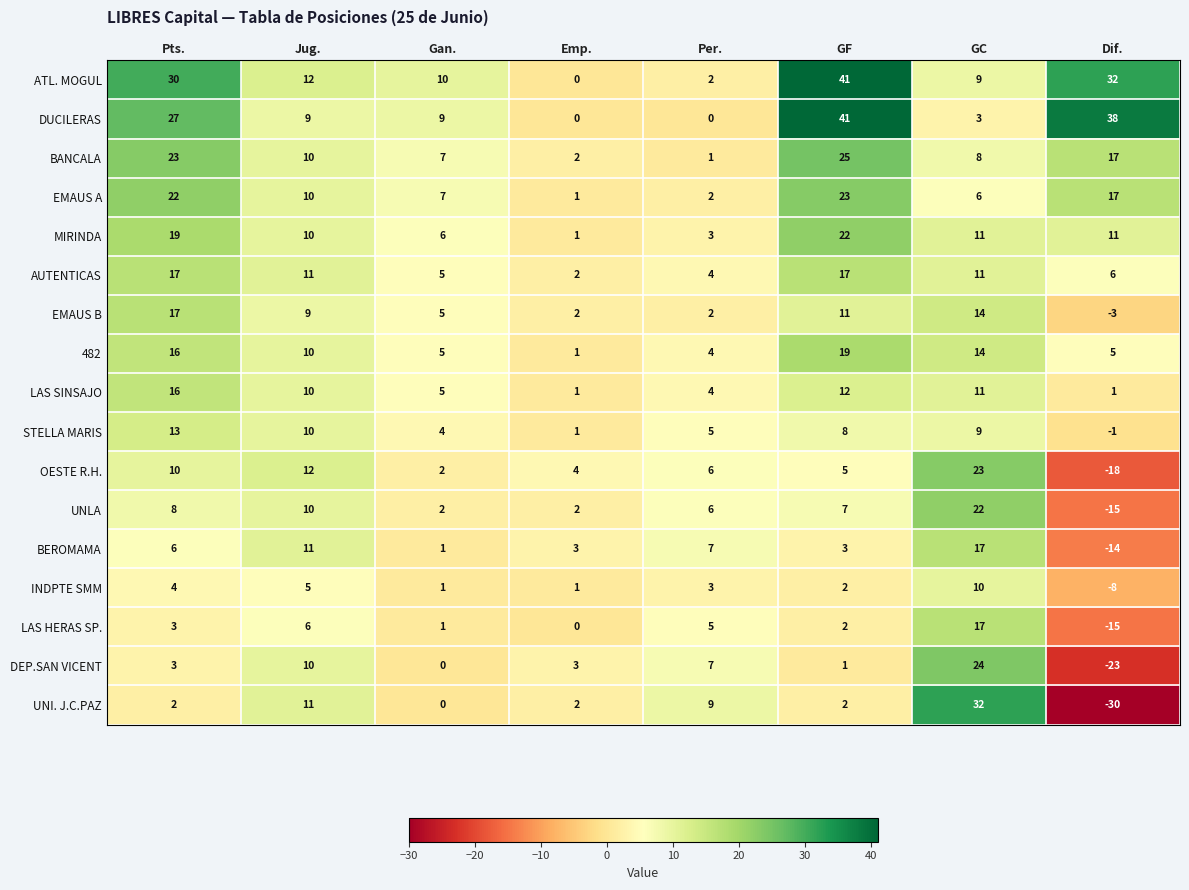

What is the sum of all INDPTE SMM values?

18